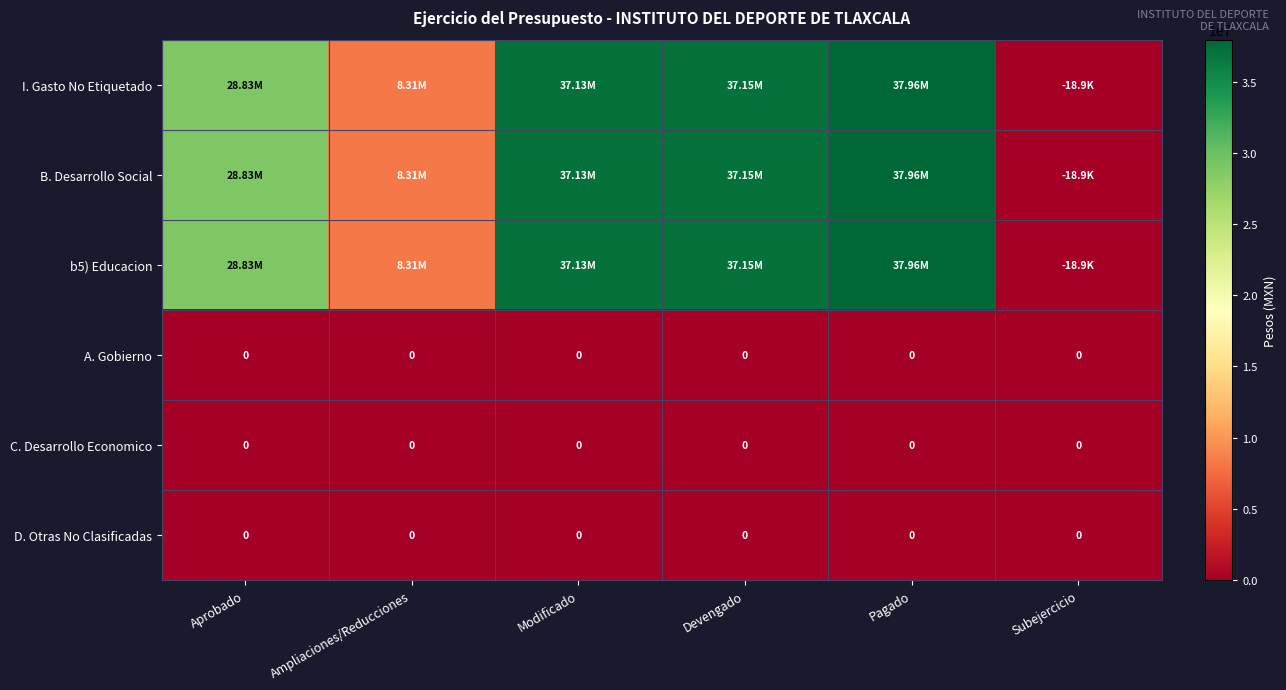

What is the minimum value shown in the chart?

-18887.9